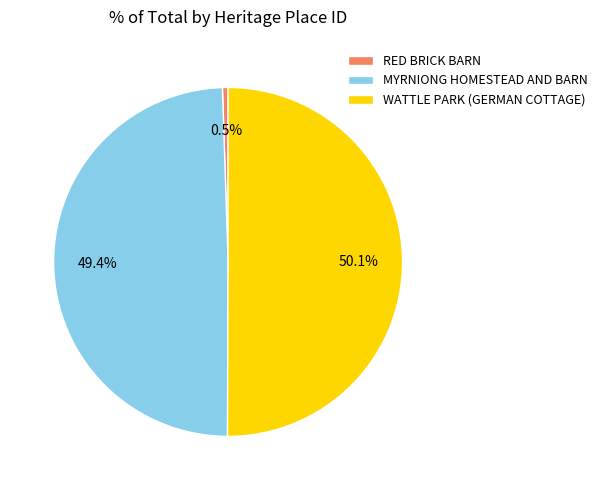

What is the majority slice?

WATTLE PARK (GERMAN COTTAGE)